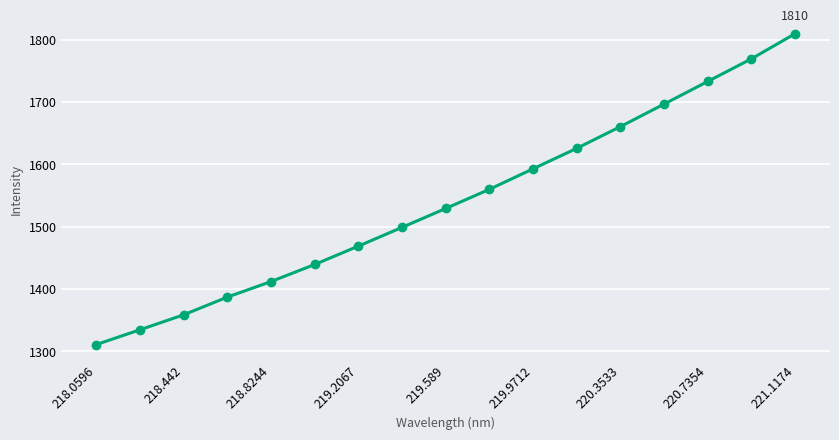

What is the difference between the maximum and minimum values?

498.5